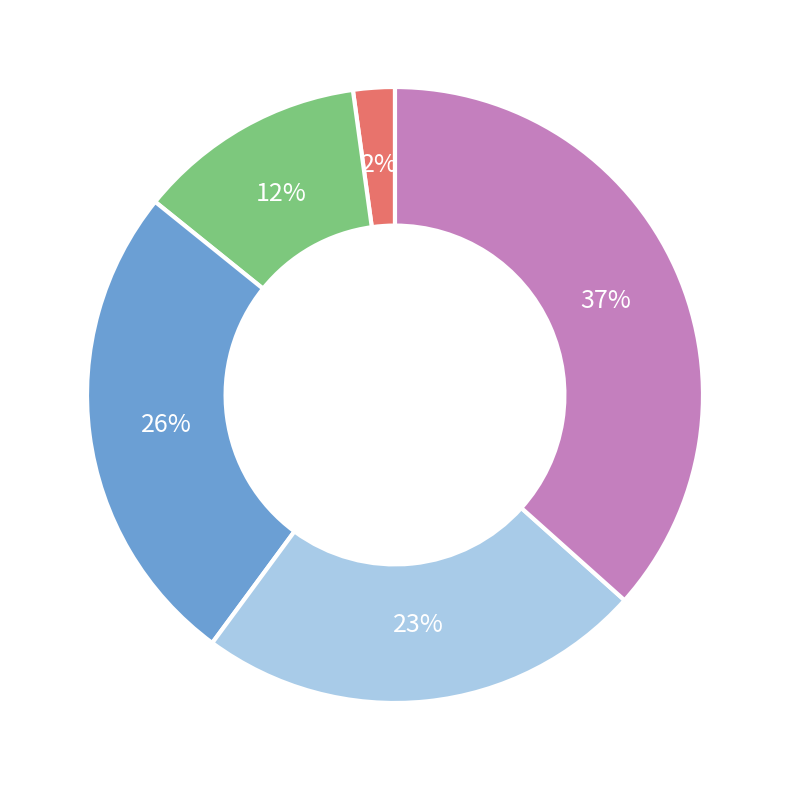

To the nearest percent, what is the average slice percentage?

20%